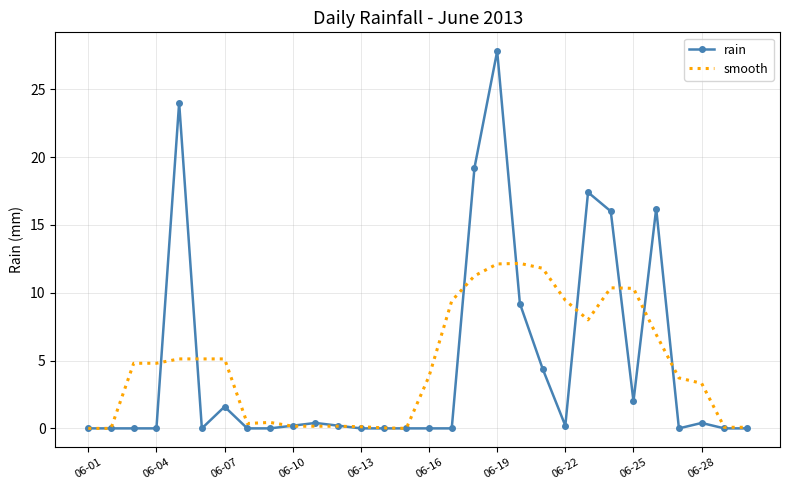

What is the highest value of the smooth series?

12.2